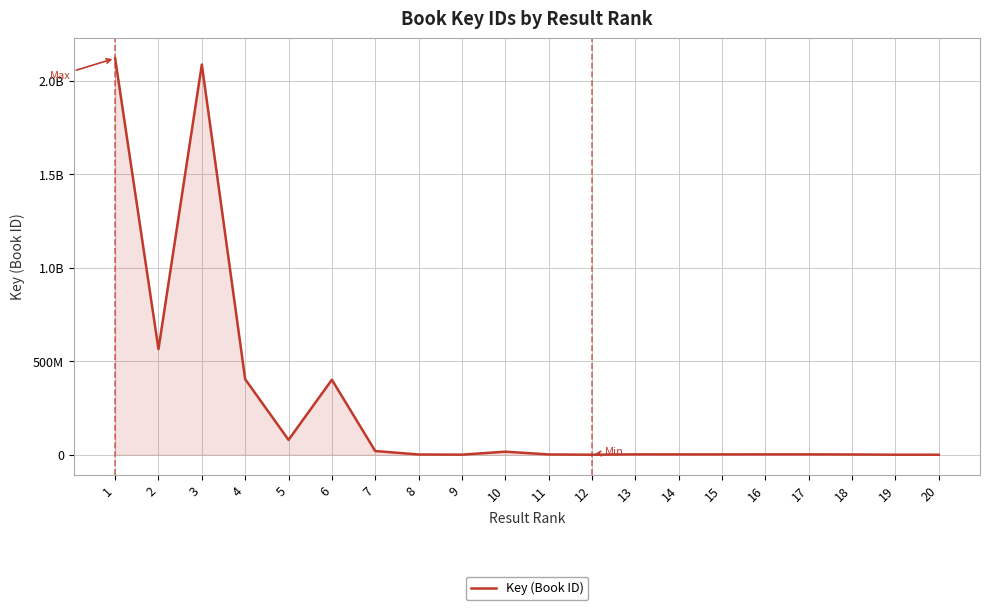

Is it true that the value at 9 is 548688?

False